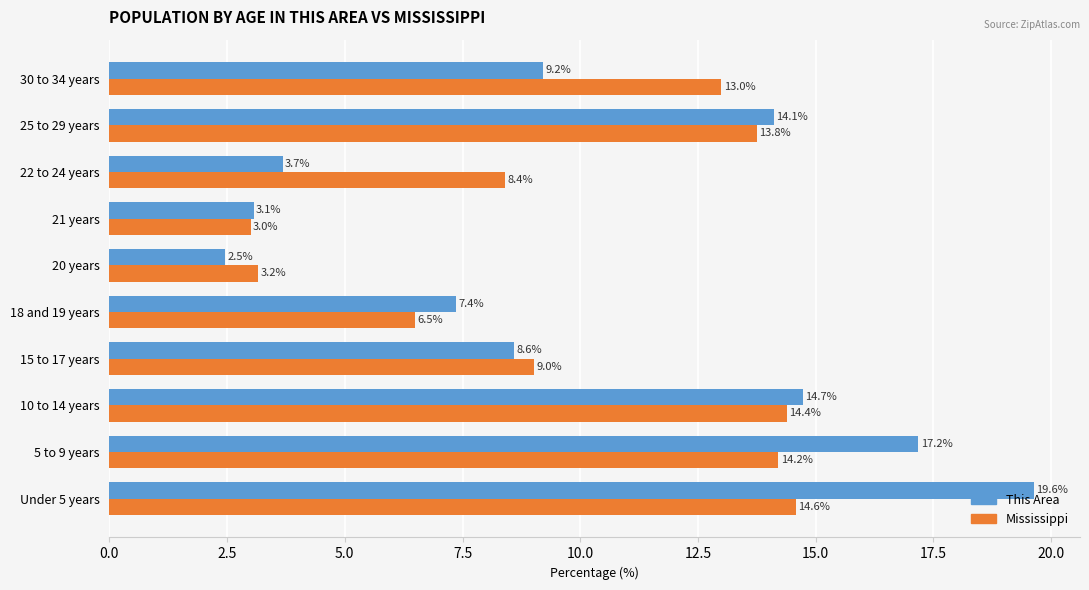

What is the difference between the highest and lowest values at 20 years?

0.7